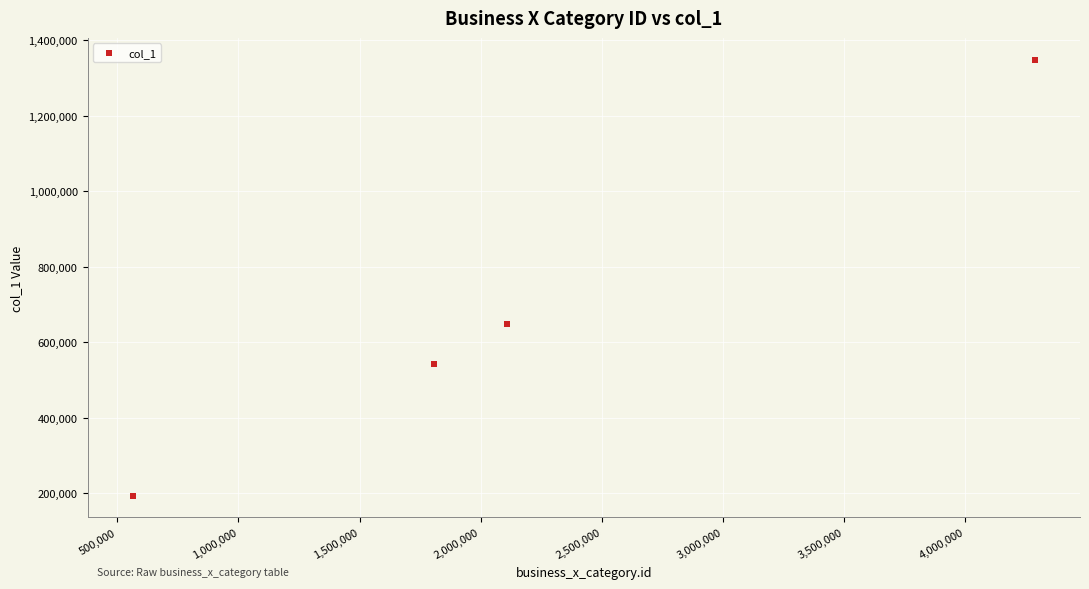

What Y value in the scatter plot is closest to 770882?

648600